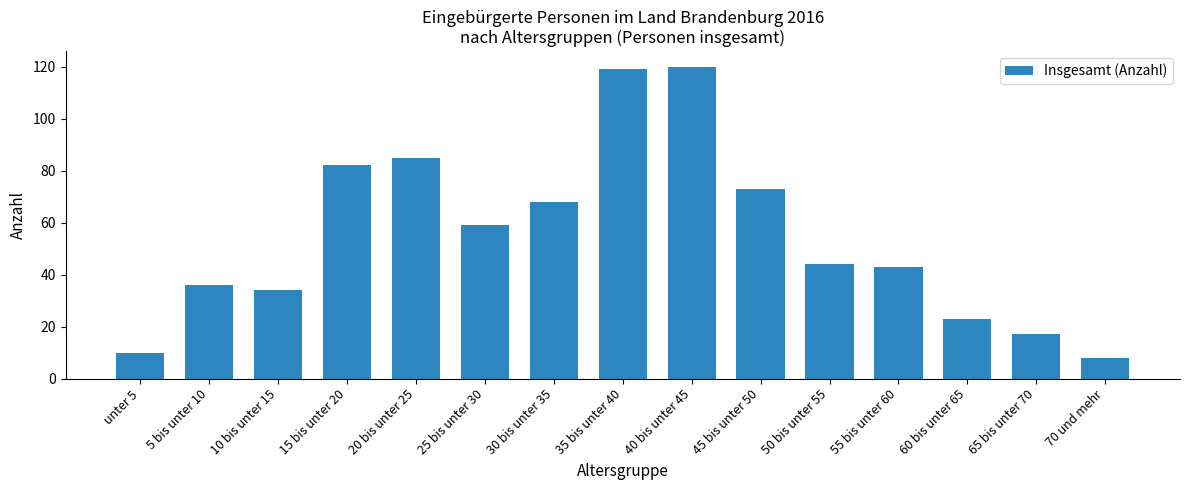

What is the smallest value displayed?

8